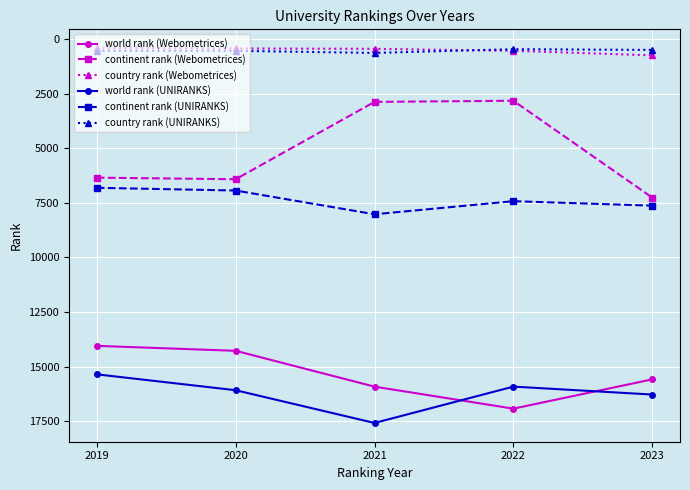

What is the maximum value for continent rank (Webometrices)?

7258